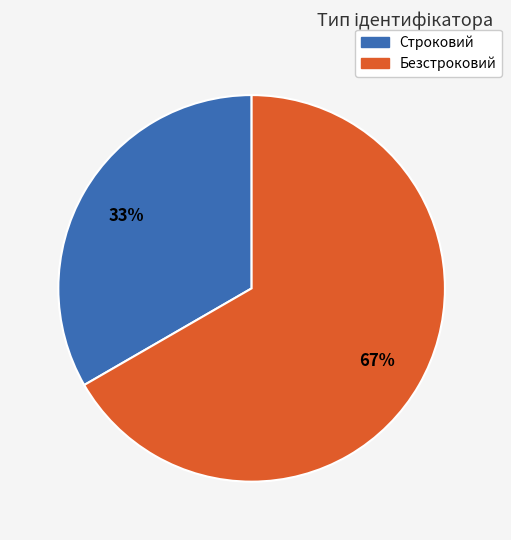

How many slices are in this pie chart?

2